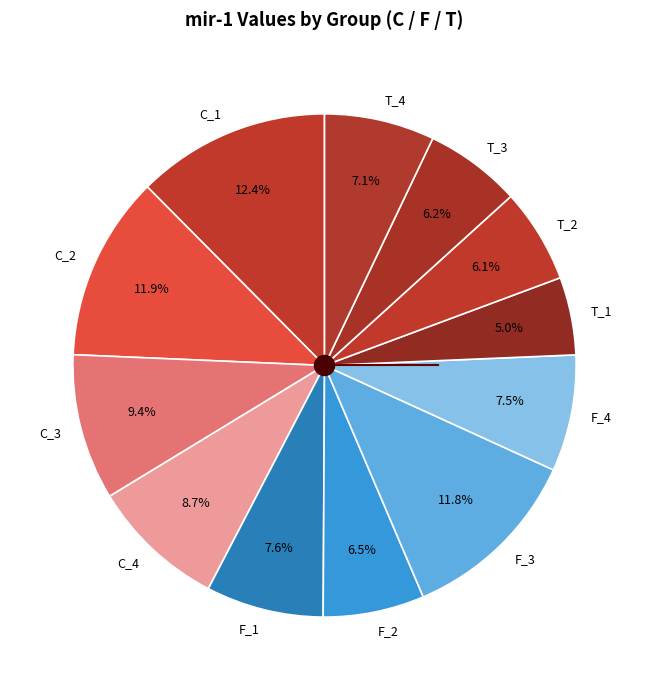

How many slices are in this pie chart?

12